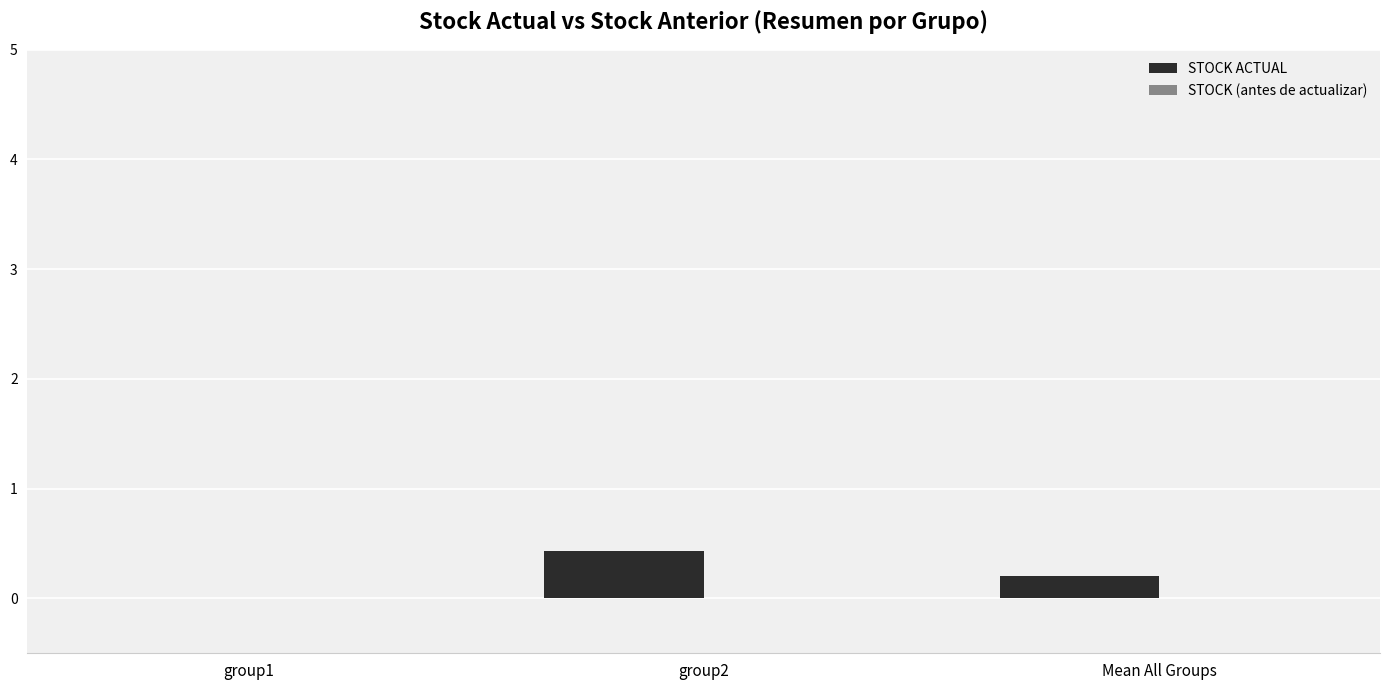

What is the maximum value shown in the chart?

0.4